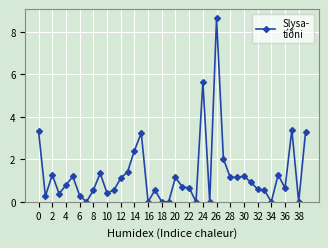

What is the value of the 33rd point from the left?

0.6